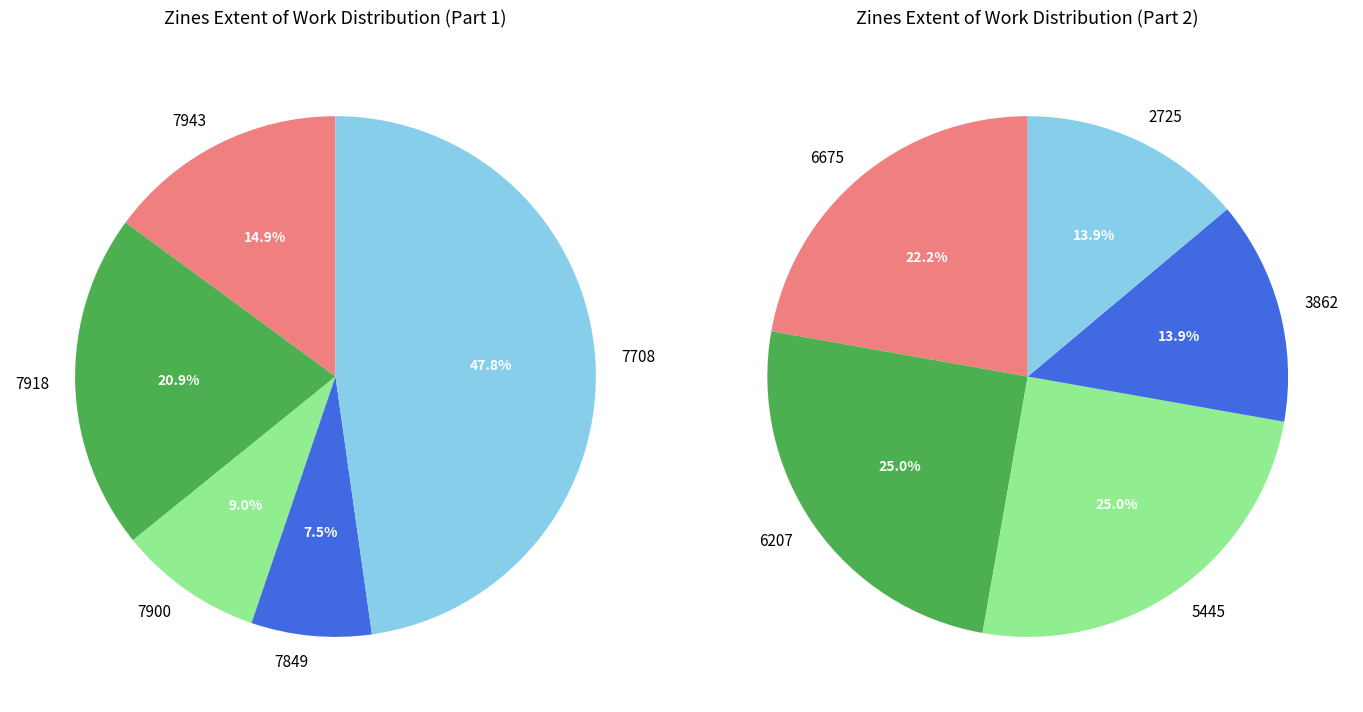

What is the smallest slice in the pie chart?

7849